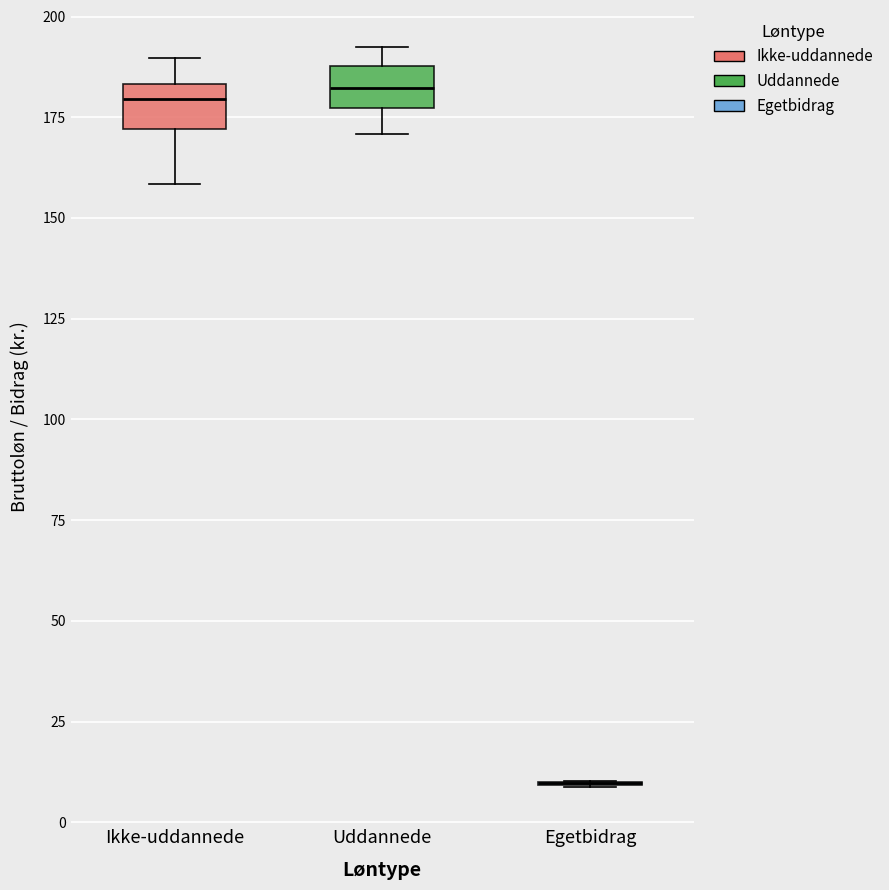

Where is the upper edge of the box for Uddannede on the y-axis? The values are not printed on the chart, so give them approximately, as read against the axis.

190